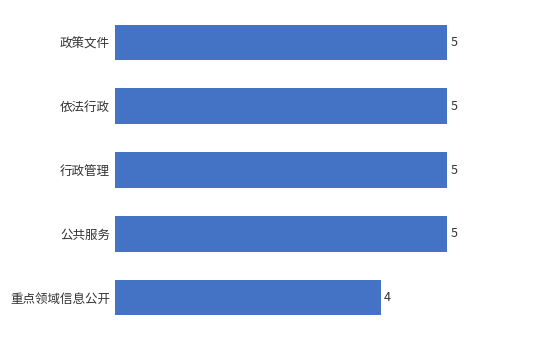

True or false: the data shows 8 at 政策文件.

False